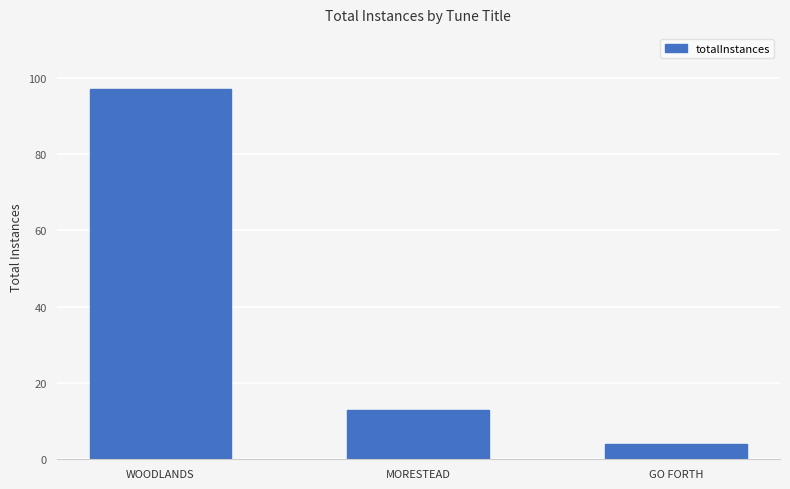

List the labels in order of value, largest first.

WOODLANDS, MORESTEAD, GO FORTH